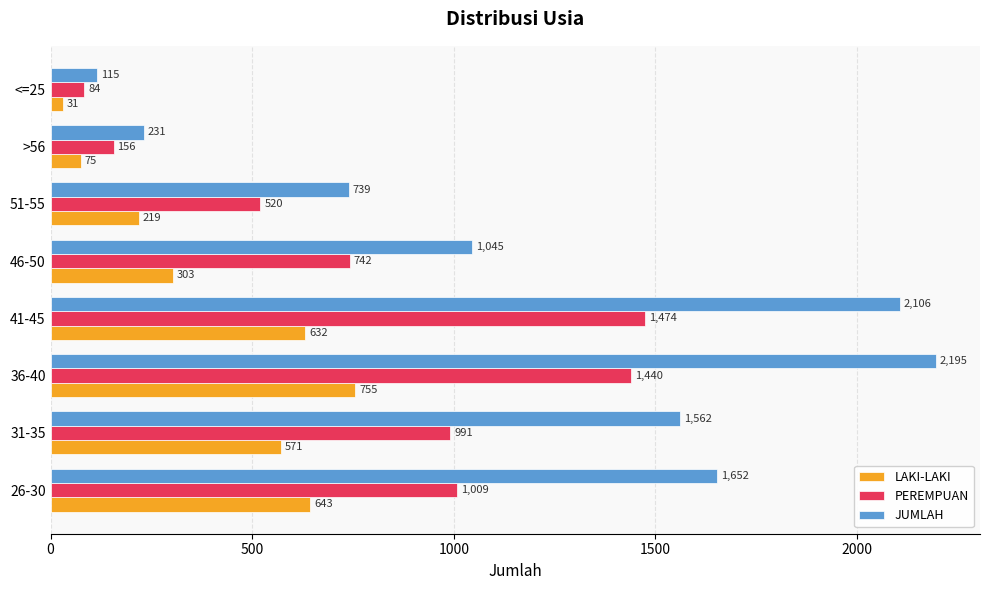

What is the sum of all PEREMPUAN values?

6416